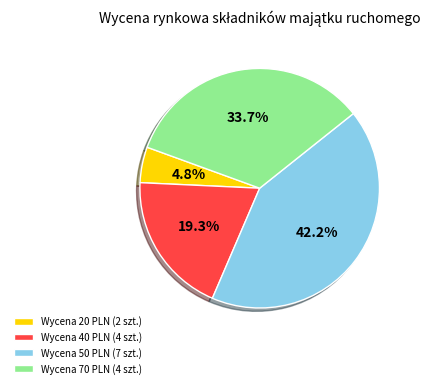

How many segments does this pie chart have?

4